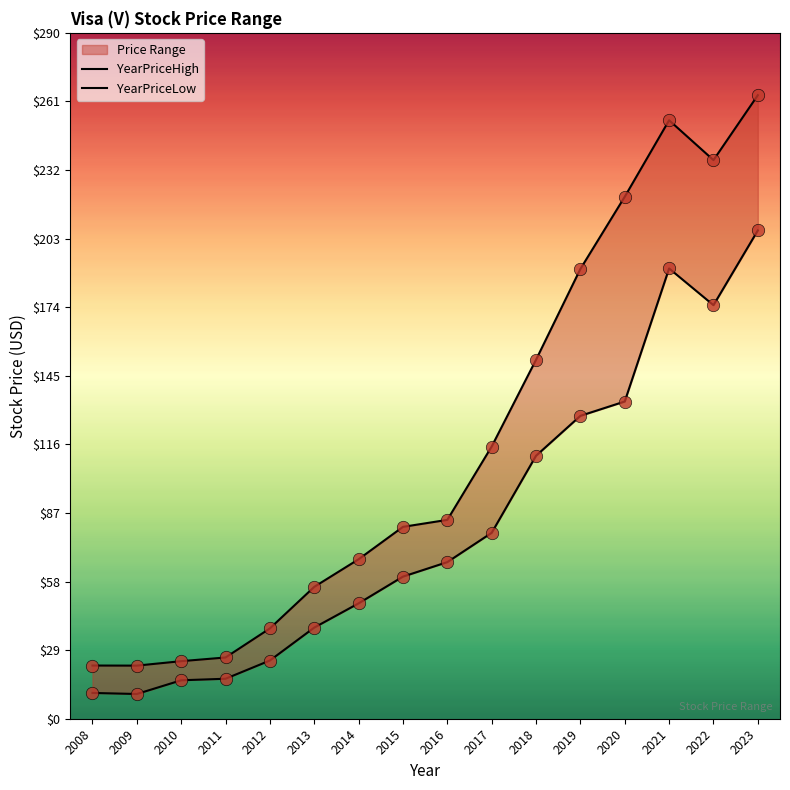

Which series has the largest total across all categories?

YearPriceHigh